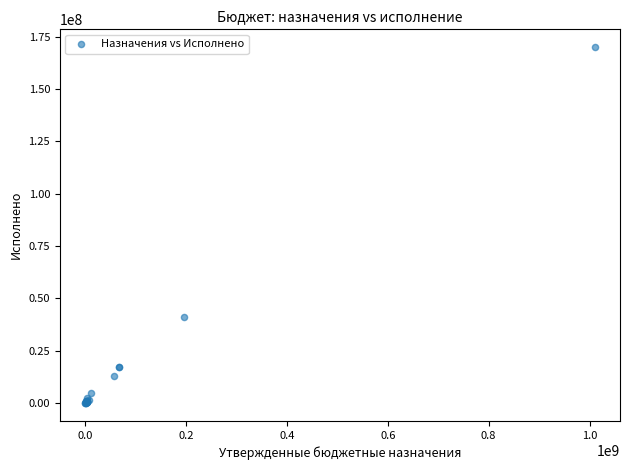

What Y value in the scatter plot is closest to 84930270?

40824255.8